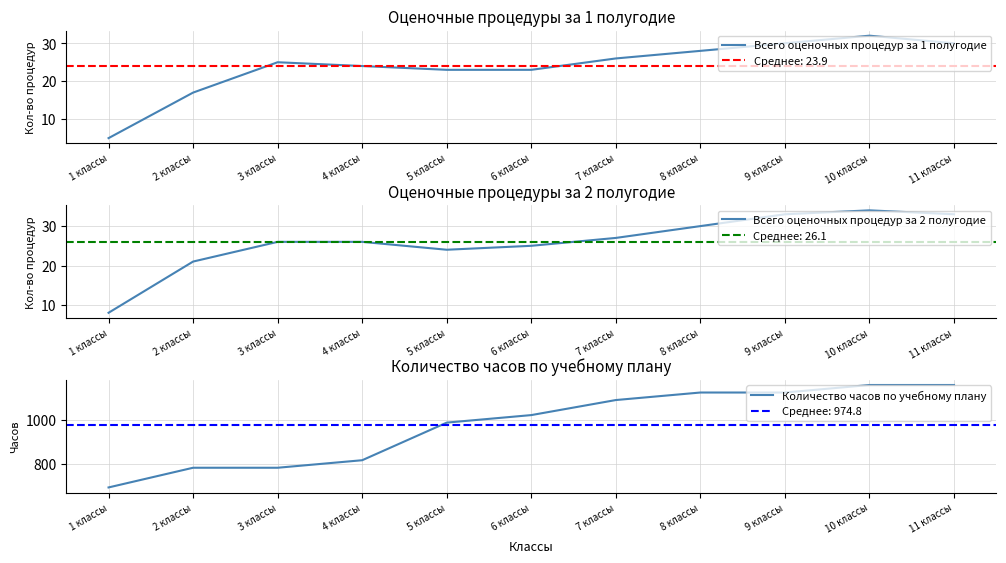

True or false: Всего оценочных процедур за 1 полугодие and Количество часов по учебному плану intersect in this chart.

False